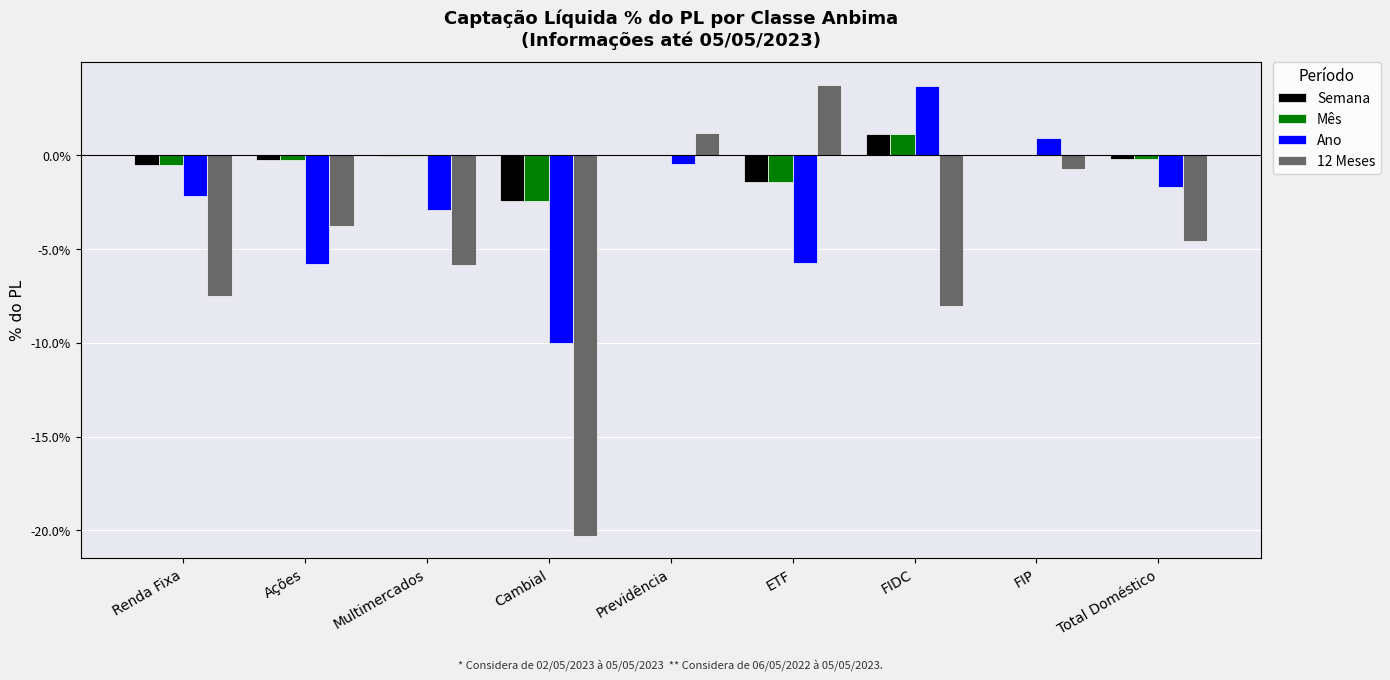

What is the sum of all Ano values?

-24.2